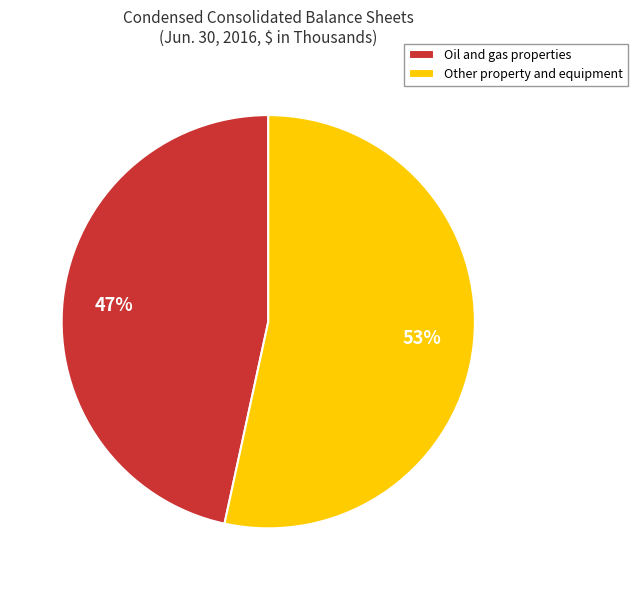

Rank the categories by value from highest to lowest.

Other property and equipment, Oil and gas properties